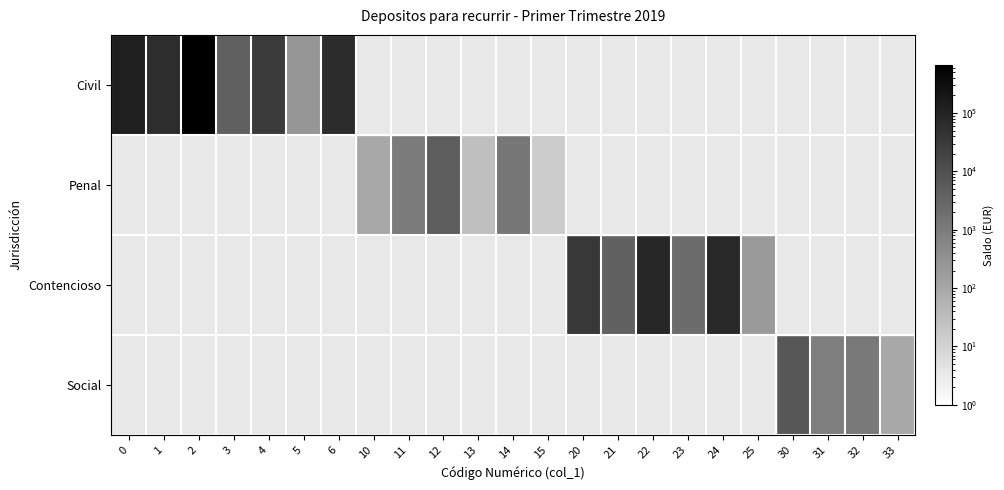

Which series has the largest range (max minus min)?

Civil